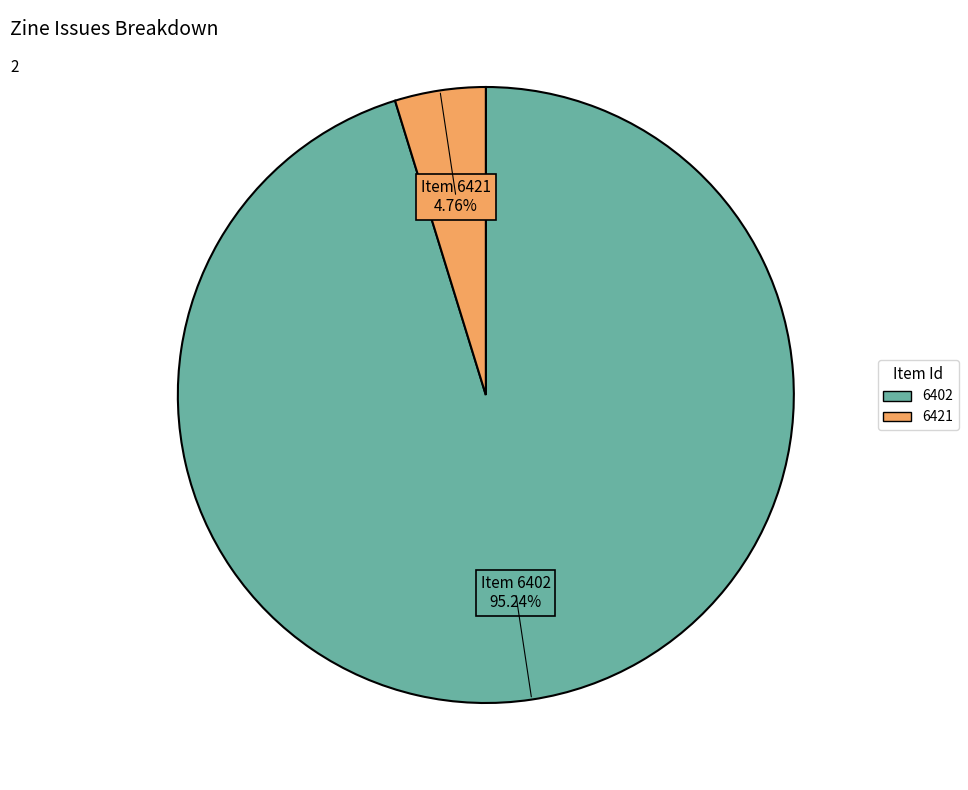

True or false: 6402 accounts for 84% of the total.

False